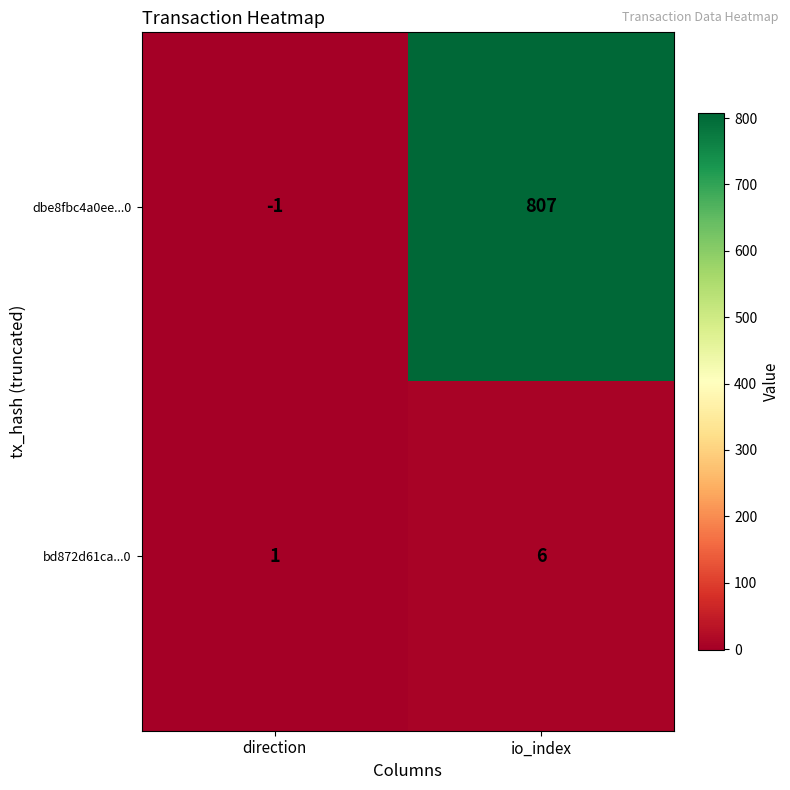

What is the average value of the bd872d61ca...0 series?

4